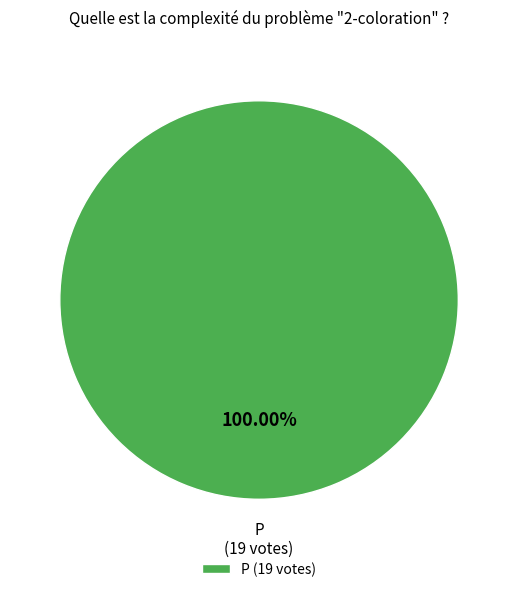

Is there any slice that represents more than half of the pie?

Yes